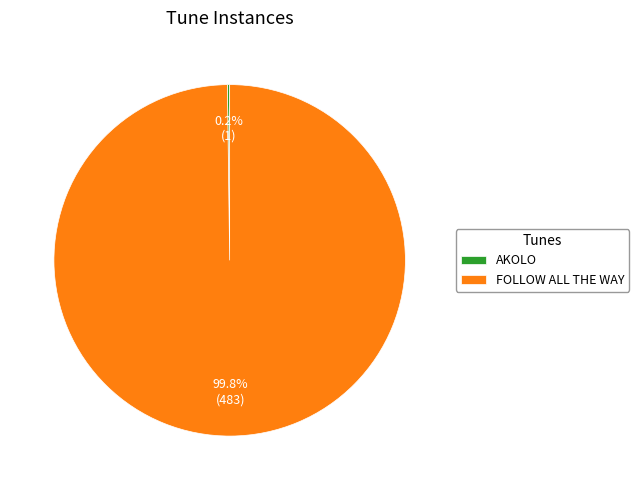

What portion of the pie excludes FOLLOW ALL THE WAY?

0.2%